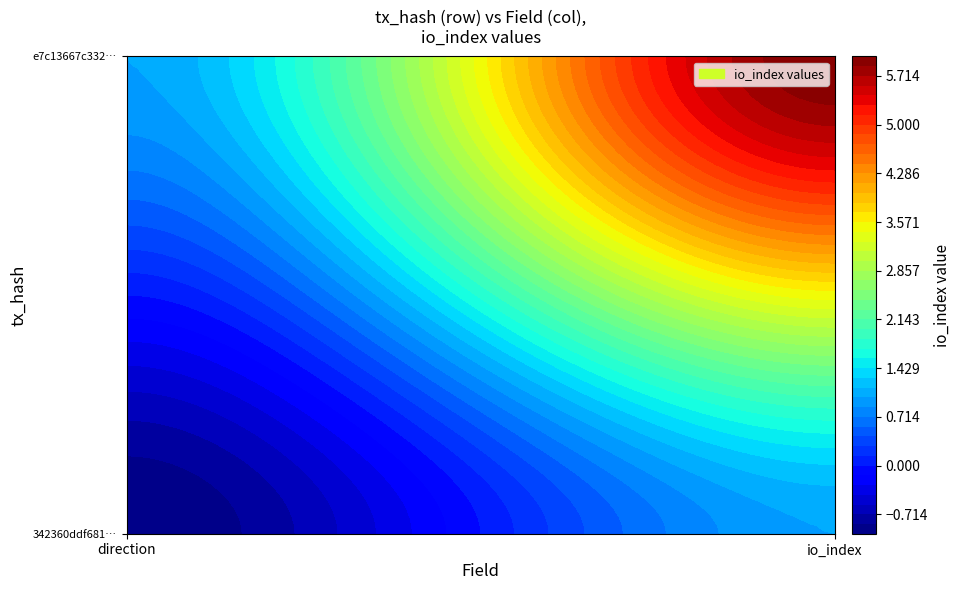

Is it true that e7c13667c332734189cd2a8b0984dab2537486e equals 2 at 0?

False